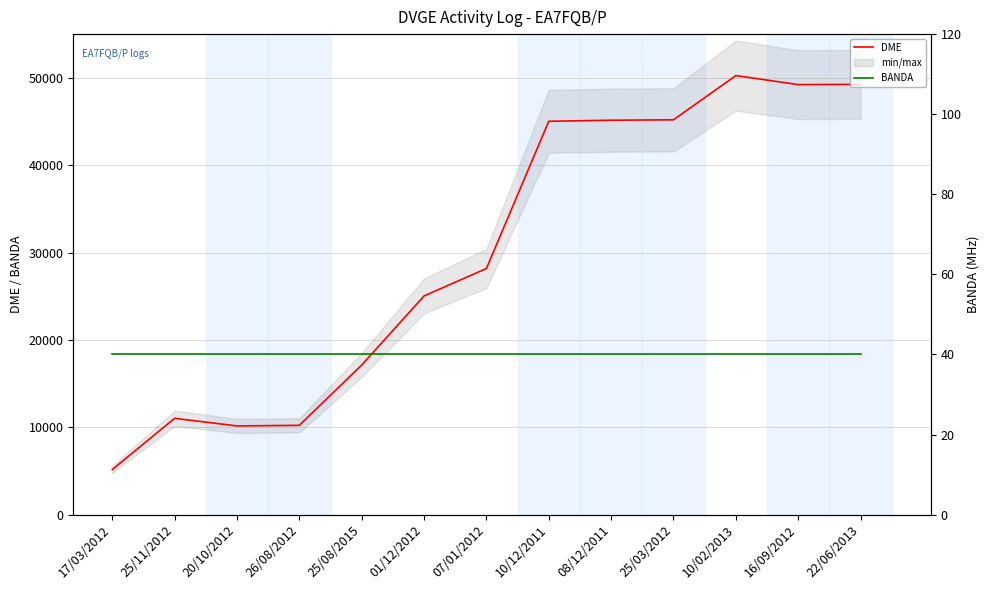

Reading left to right, list all the values displayed in this chart.

DME: 17/03/2012=5152	25/11/2012=11020	20/10/2012=10150	26/08/2012=10216	25/08/2015=17117	01/12/2012=25029	07/01/2012=28170	10/12/2011=45021	08/12/2011=45143	25/03/2012=45189	10/02/2013=50252	16/09/2012=49219	22/06/2013=49243
BANDA: 17/03/2012=40	25/11/2012=40	20/10/2012=40	26/08/2012=40	25/08/2015=40	01/12/2012=40	07/01/2012=40	10/12/2011=40	08/12/2011=40	25/03/2012=40	10/02/2013=40	16/09/2012=40	22/06/2013=40